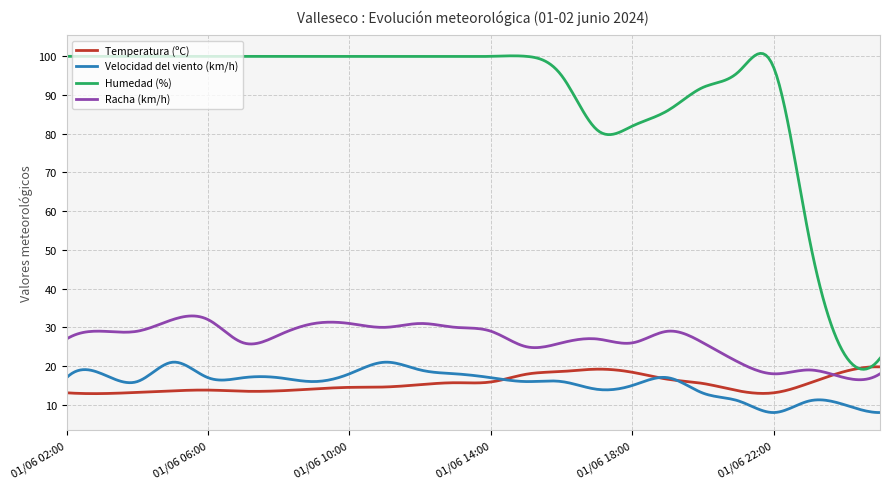

What is the minimum value for Velocidad del viento (km/h)?

8.0